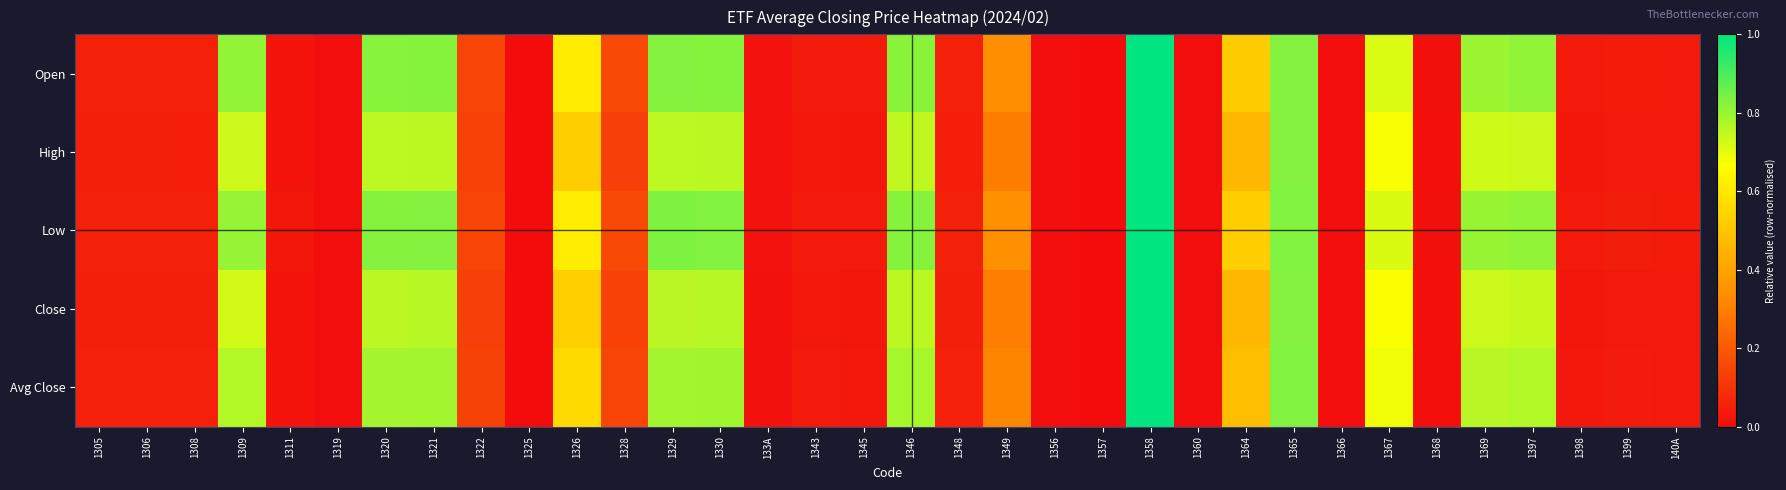

Which has a higher value, 1348 or 1343?

1348